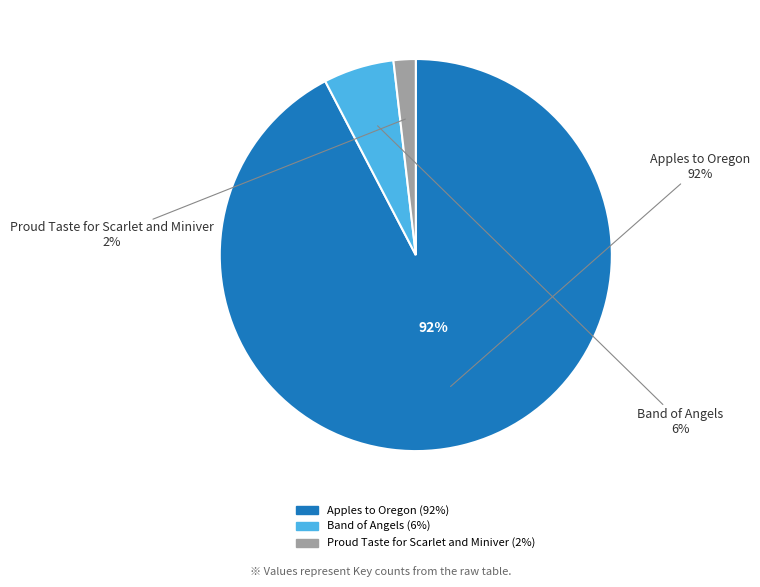

Count the number of slices in the pie.

3